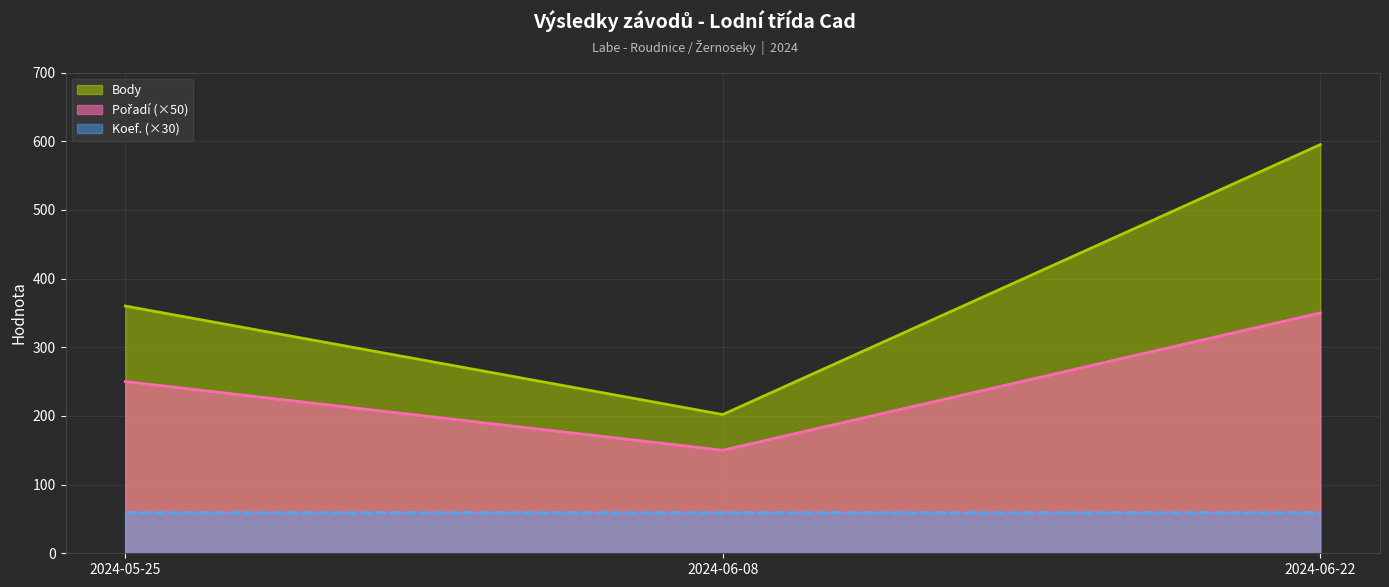

Does the chart display data point markers on the line(s)?

No